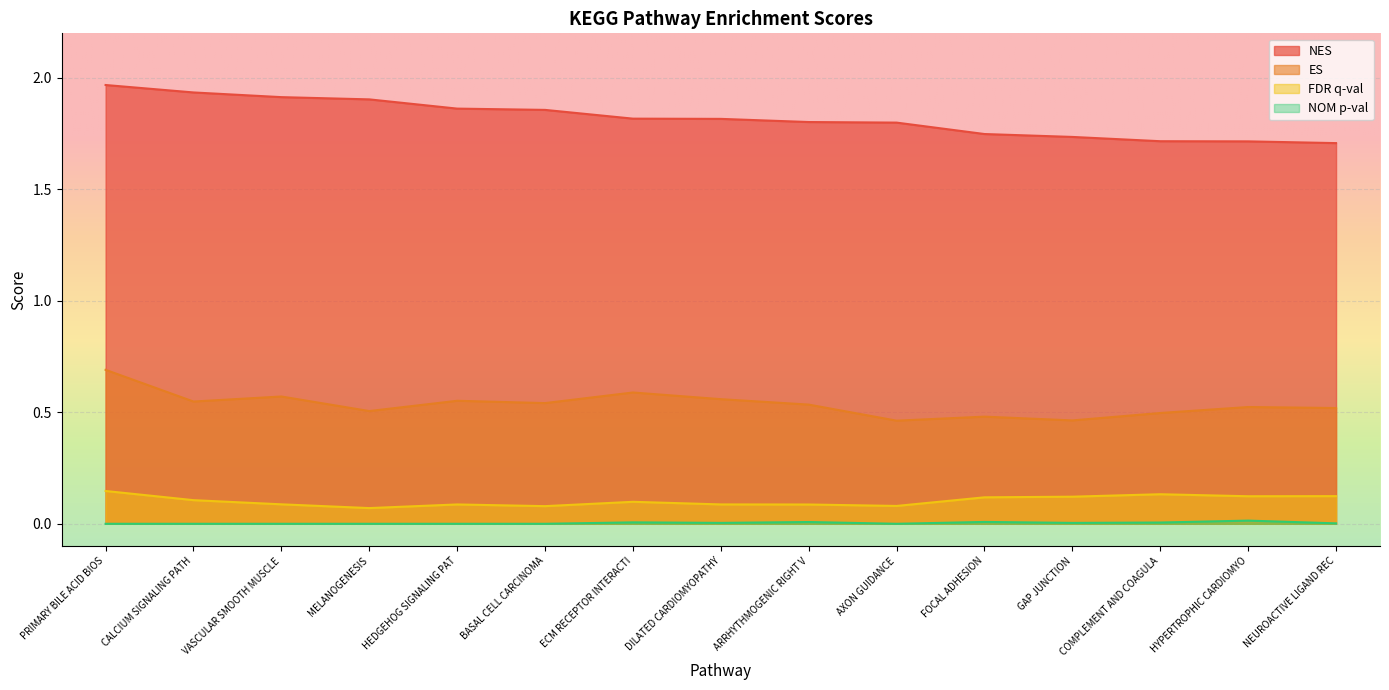

How many interior local peaks does the NOM p-val series have?

4